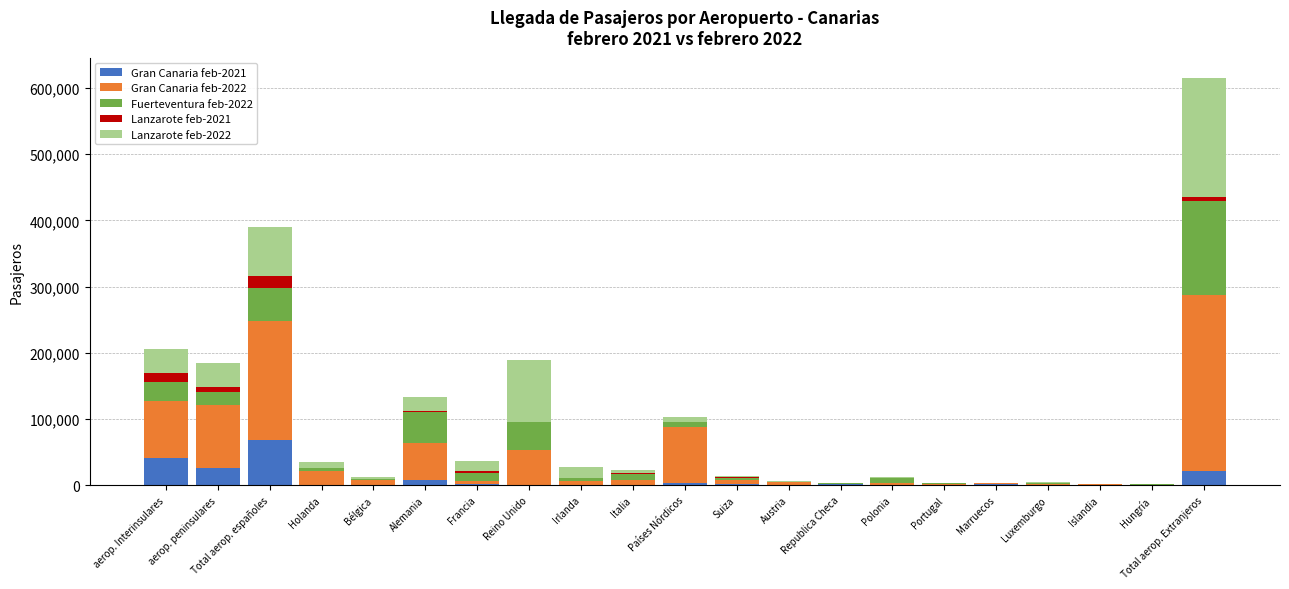

At which category is the sum across all series the highest?

Total aerop. Extranjeros